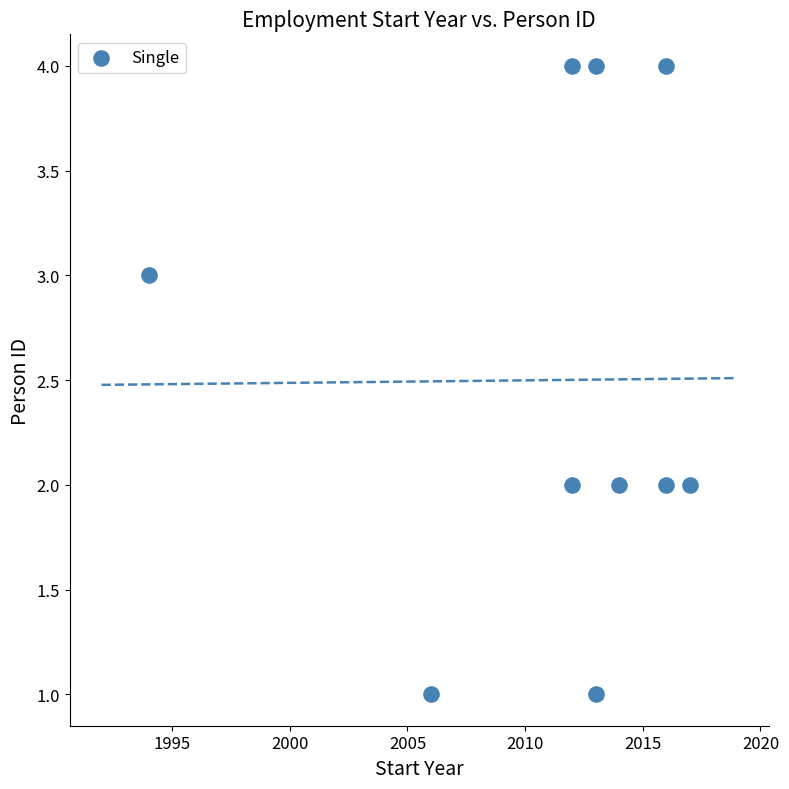

What is the range of Y values (max minus min)?

3